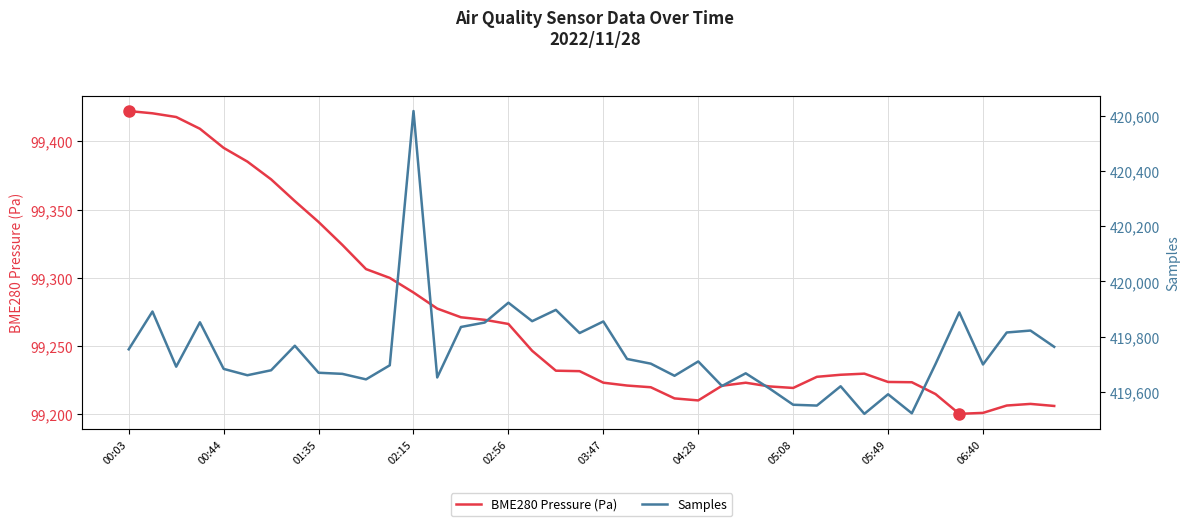

Is it true that BME280 Pressure (Pa) equals 99200.9 at 06:40?

True